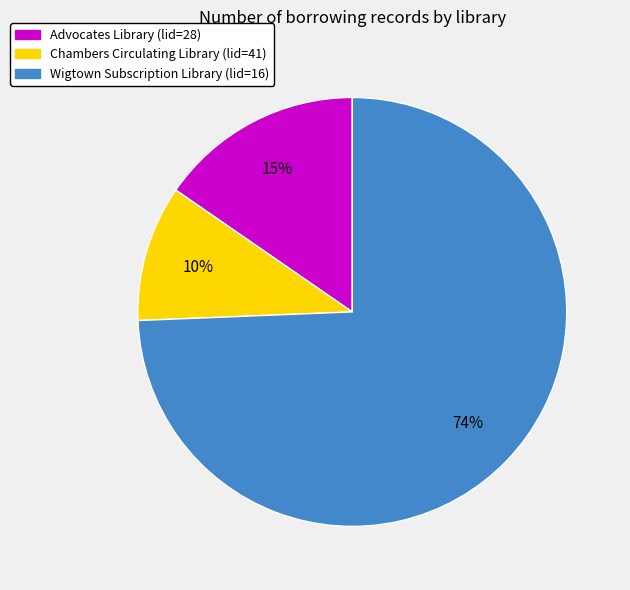

Count the number of slices in the pie.

3